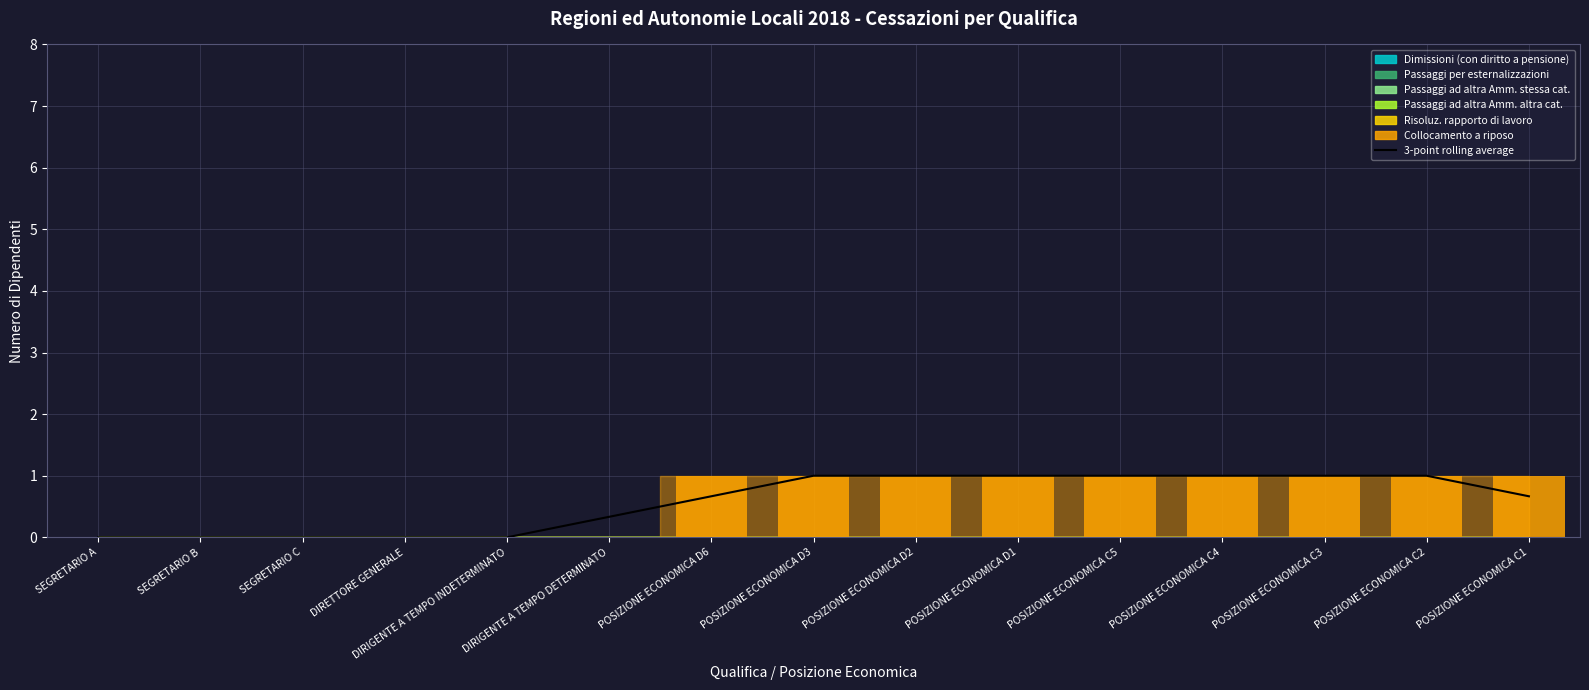

Rank the series at POSIZIONE ECONOMICA D1 from lowest to highest value.

Dimissioni (con diritto a pensione), Passaggi per esternalizzazioni, Passaggi ad altra Amm. stessa cat., Passaggi ad altra Amm. altra cat., Risoluz. rapporto di lavoro, Collocamento a riposo